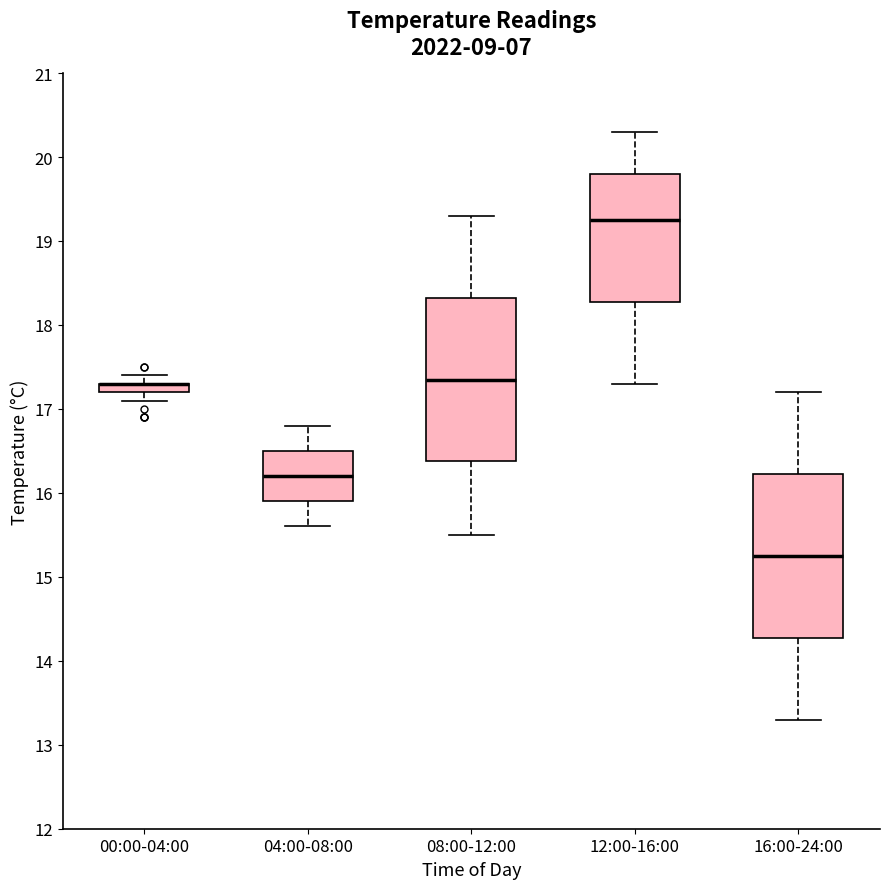

Where is the upper edge of the box for 12:00-16:00 on the y-axis? The values are not printed on the chart, so give them approximately, as read against the axis.

19.8